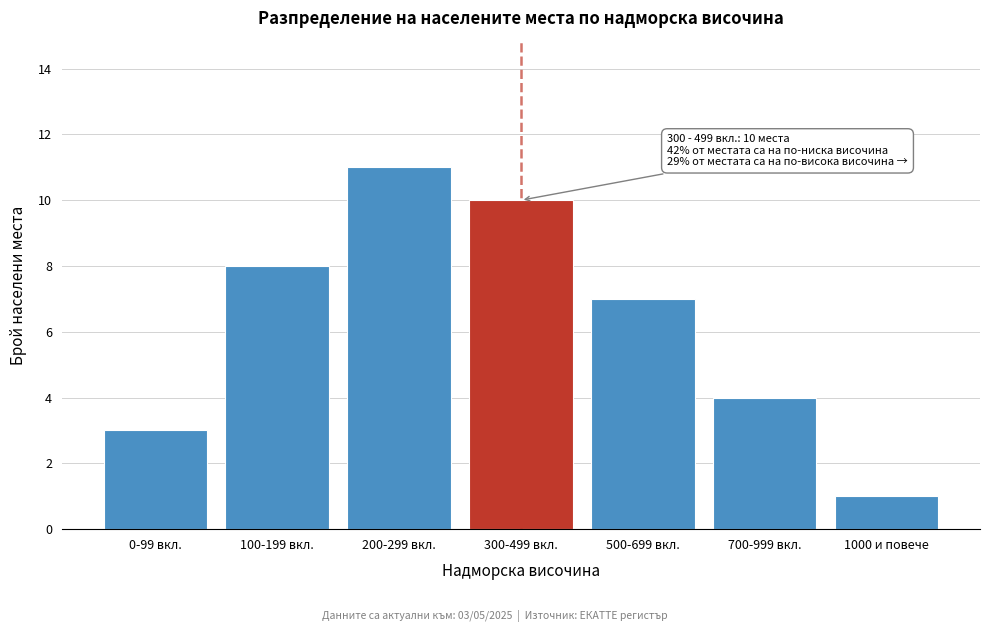

Reading left to right, what are all the values shown in this chart?

0-99 вкл.=3	100-199 вкл.=8	200-299 вкл.=11	300-499 вкл.=10	500-699 вкл.=7	700-999 вкл.=4	1000 и повече=1